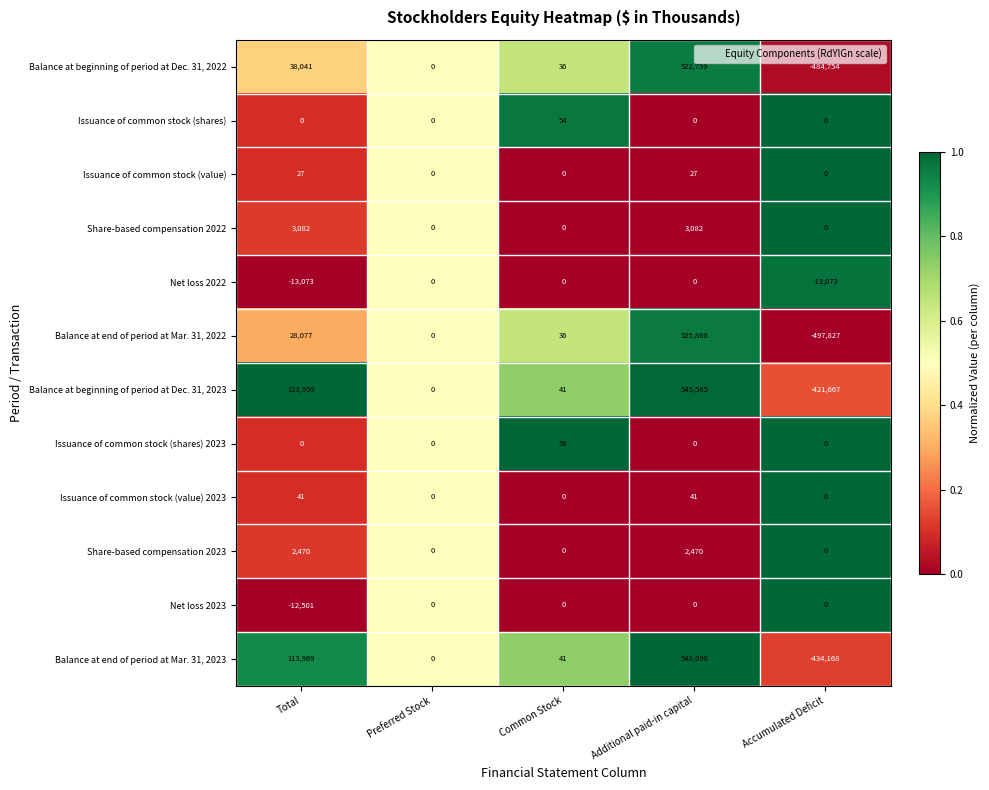

List the labels in order of Balance at beginning of period at Dec. 31, 2023 value, smallest first.

Accumulated Deficit, Preferred Stock, Common Stock, Total, Additional paid-in capital